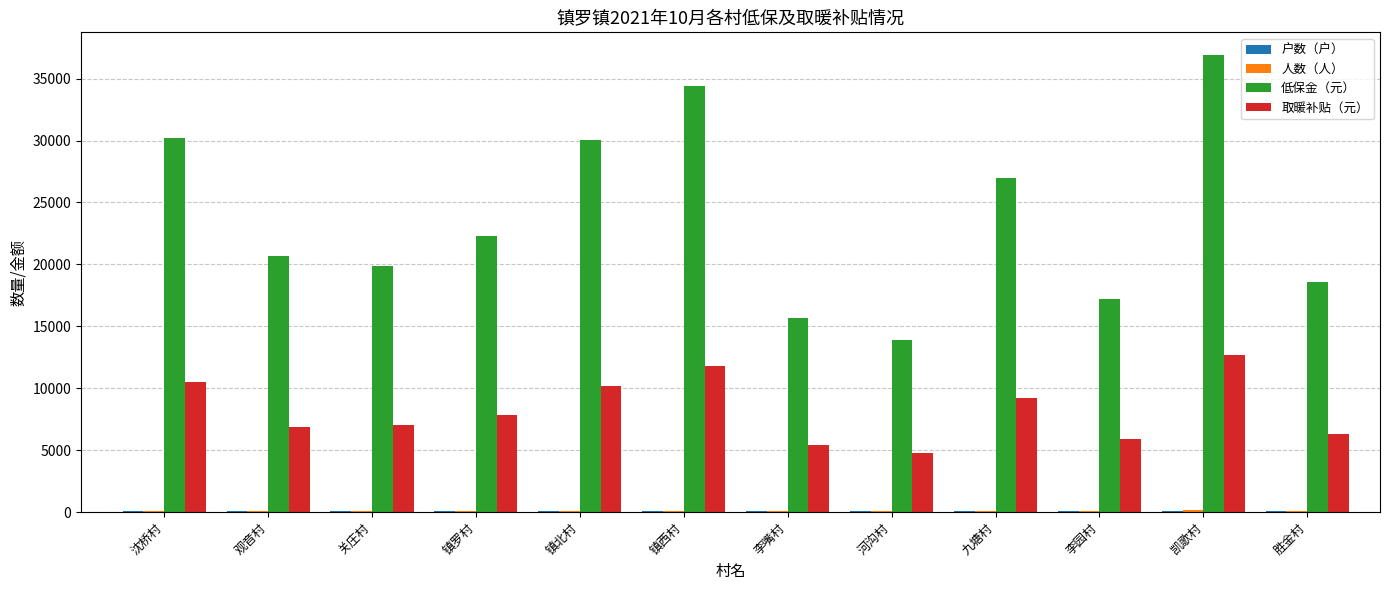

How many groups of bars are there?

12